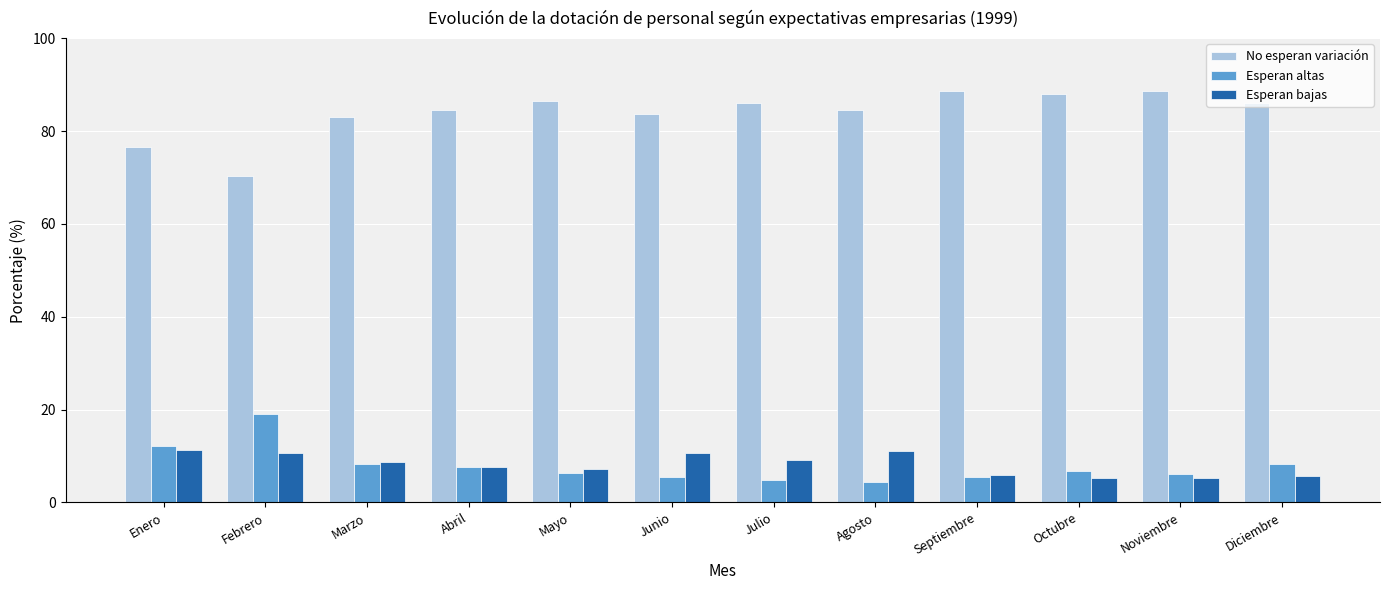

What is the label of the 4th bar from the left?

Abril